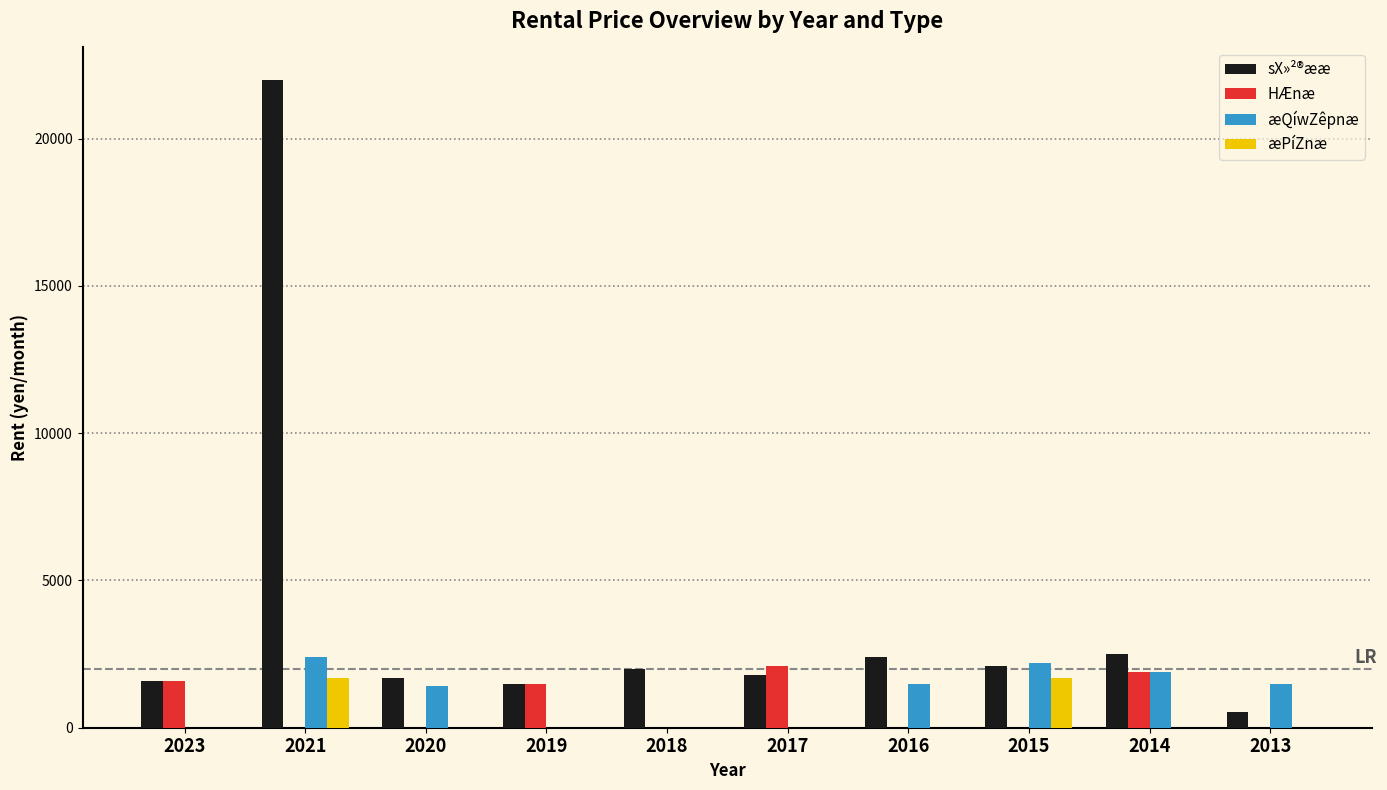

Is it true that æPíZnæ equals 1700 at 2015?

True